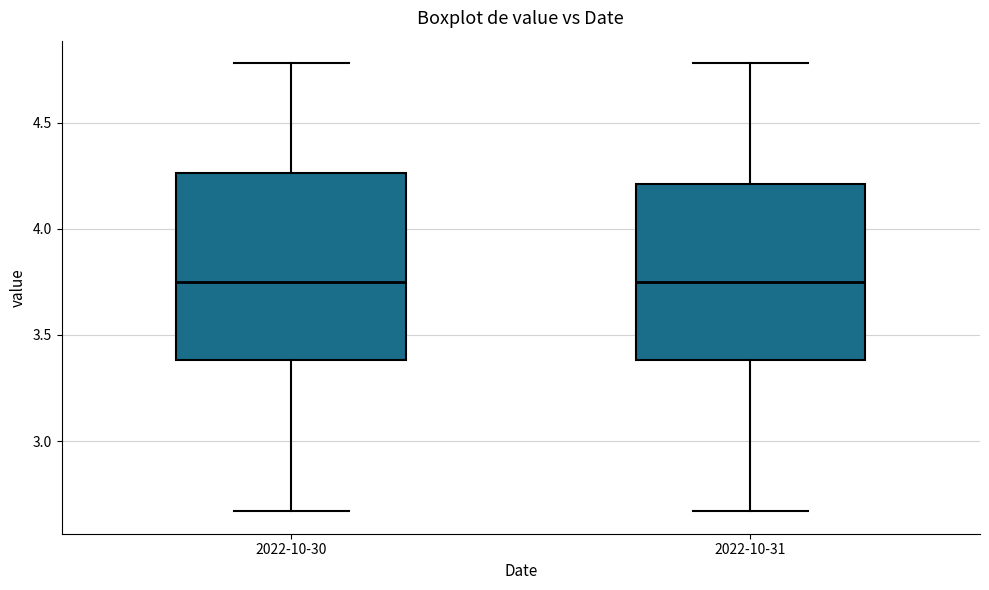

Where does the median line of the box for 2022-10-30 sit on the y-axis? The values are not printed on the chart, so give them approximately, as read against the axis.

3.75